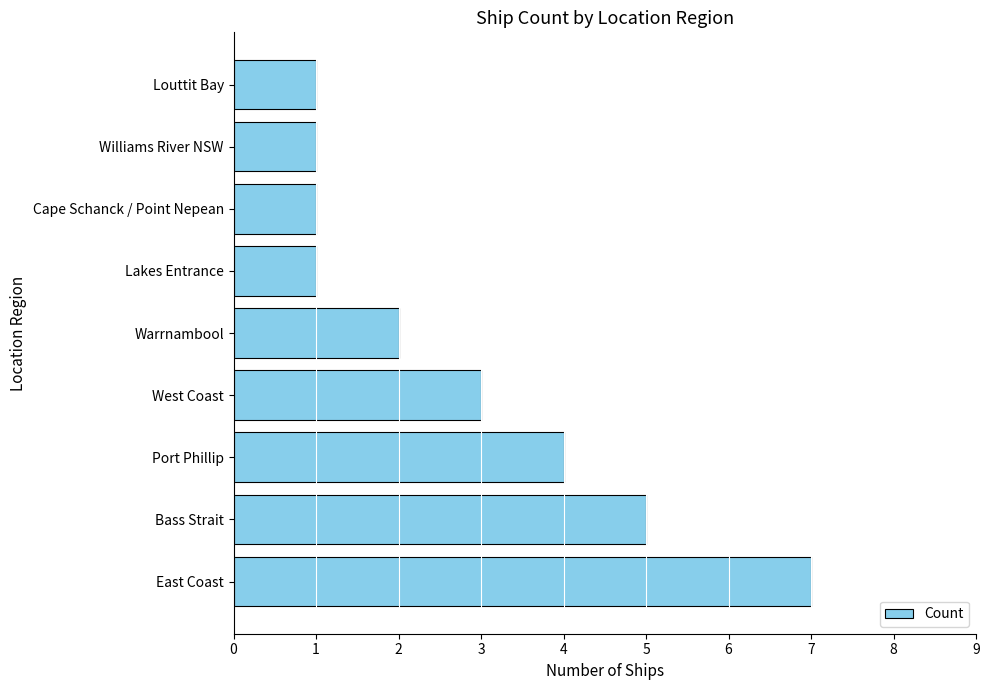

Between West Coast and Cape Schanck / Point Nepean, which is larger?

West Coast